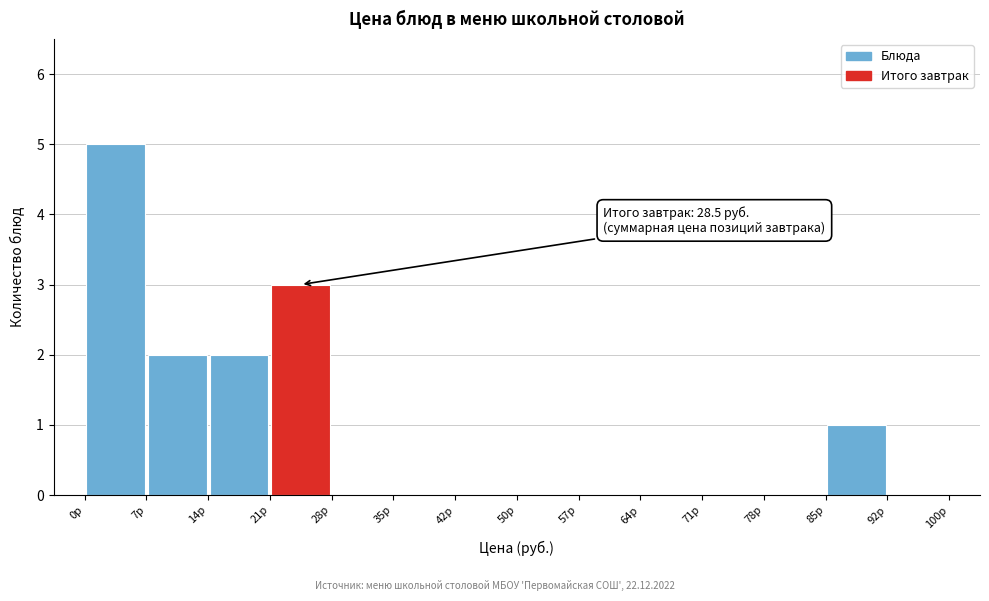

Which range on the x-axis has the tallest bar?

0 to 7